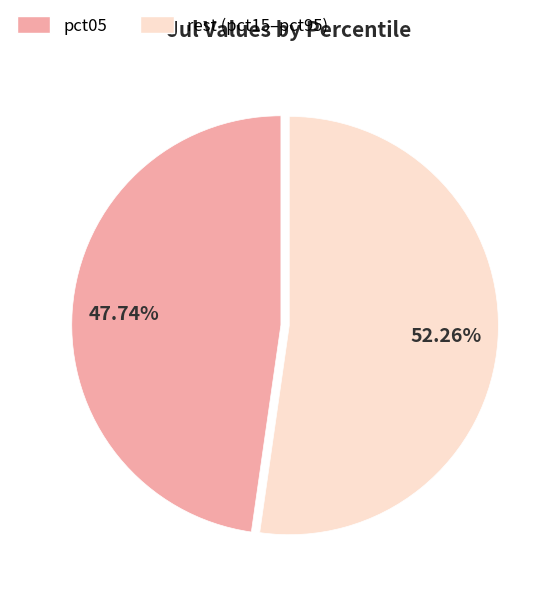

Rank the categories by value from highest to lowest.

rest (pct15–pct95), pct05